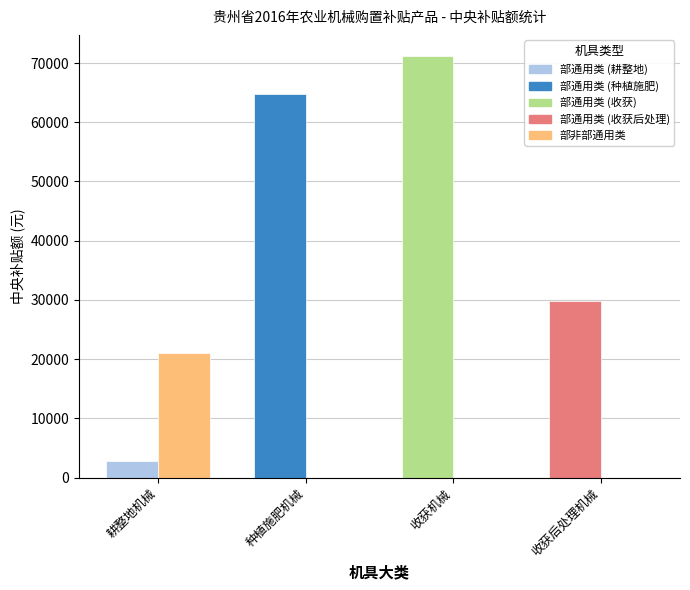

What is the total value across all series at 收获机械?

71190